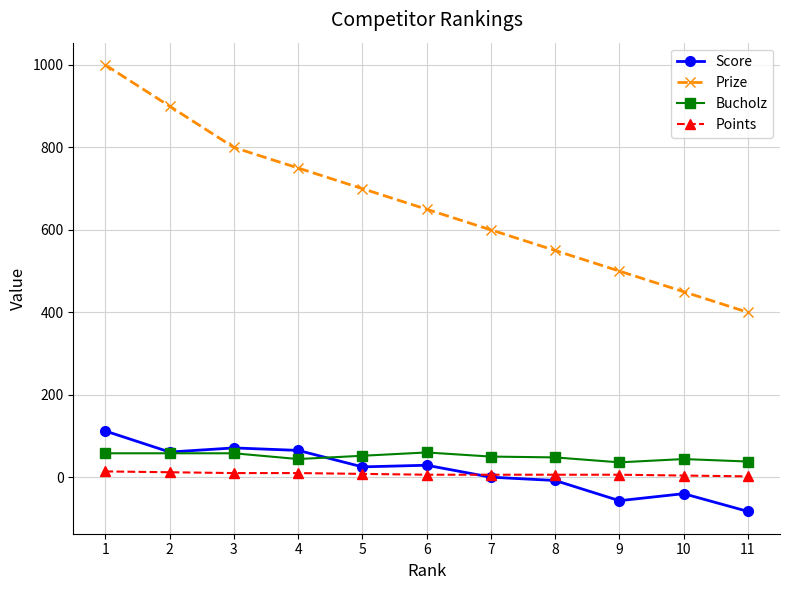

At how many categories does at least one series exceed 684?

5